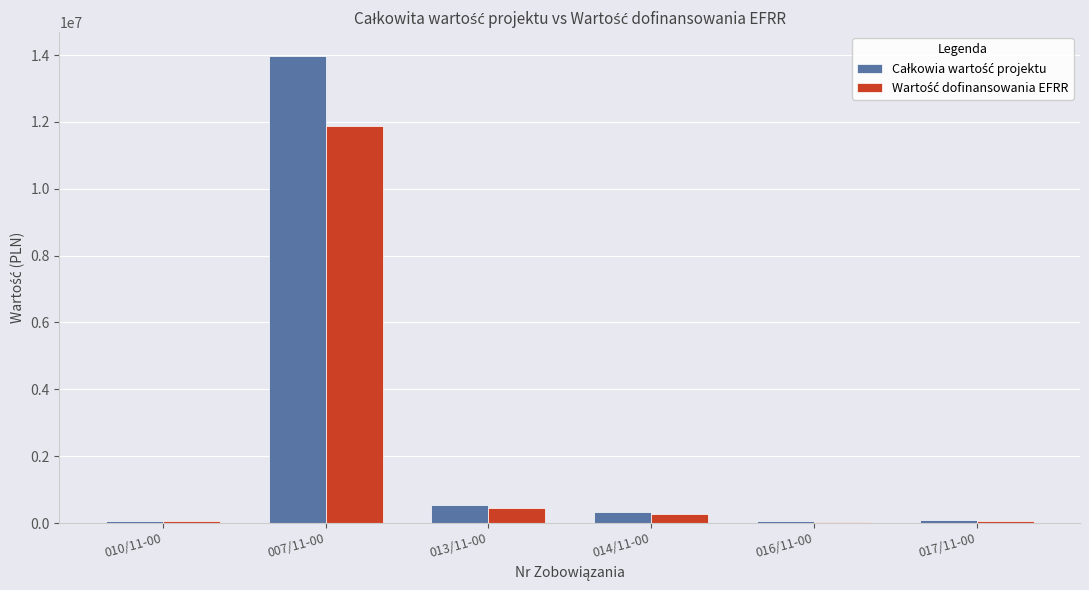

What is the total value across all series at 007/11-00?

25872472.0